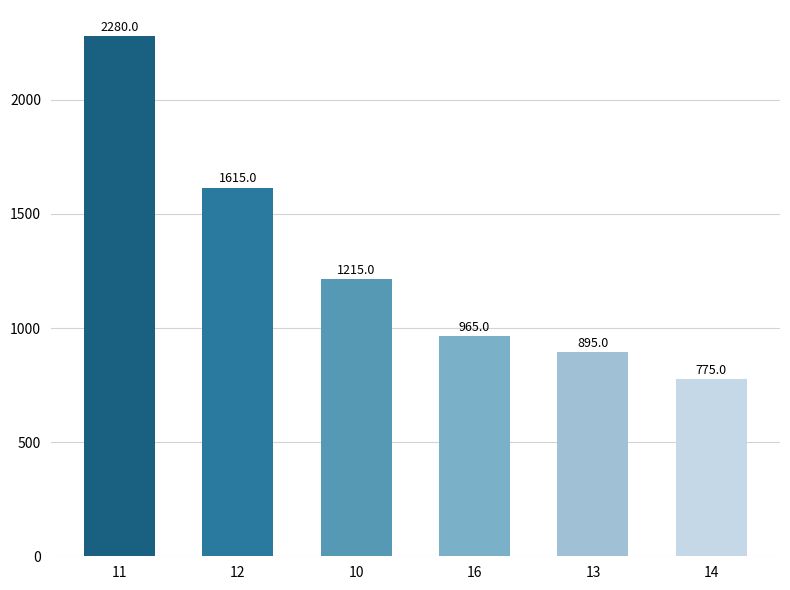

List the labels in order of value, largest first.

11, 12, 10, 16, 13, 14